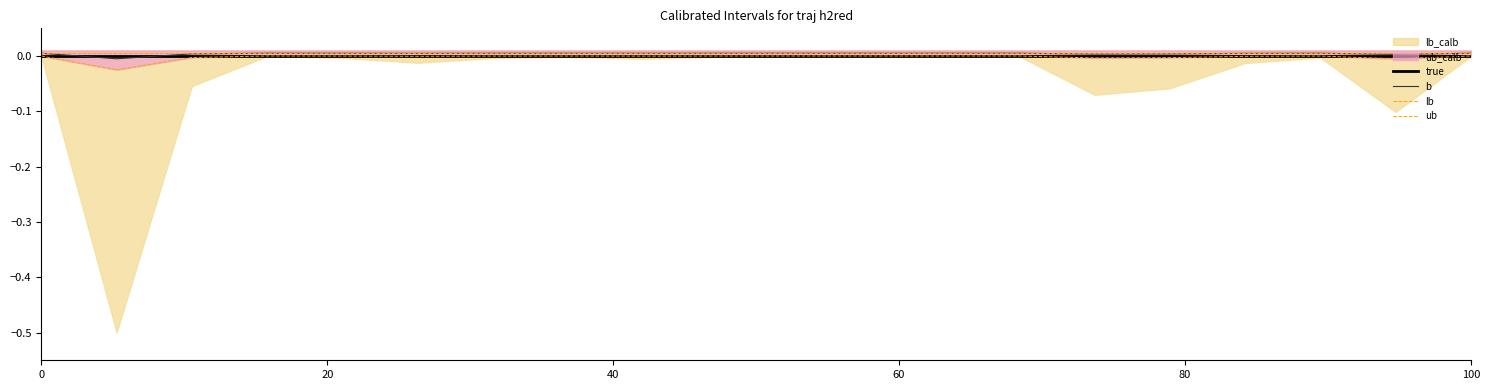

Count the number of categories in the chart.

20